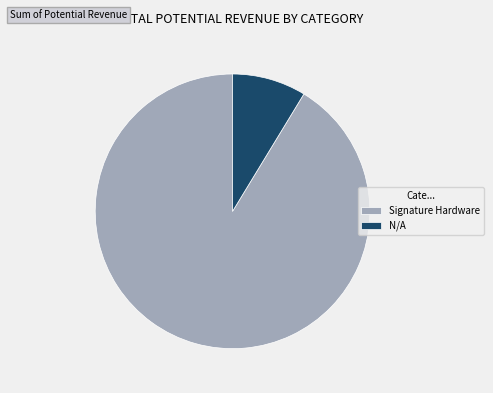

Rank the categories by value from highest to lowest.

Signature Hardware, N/A